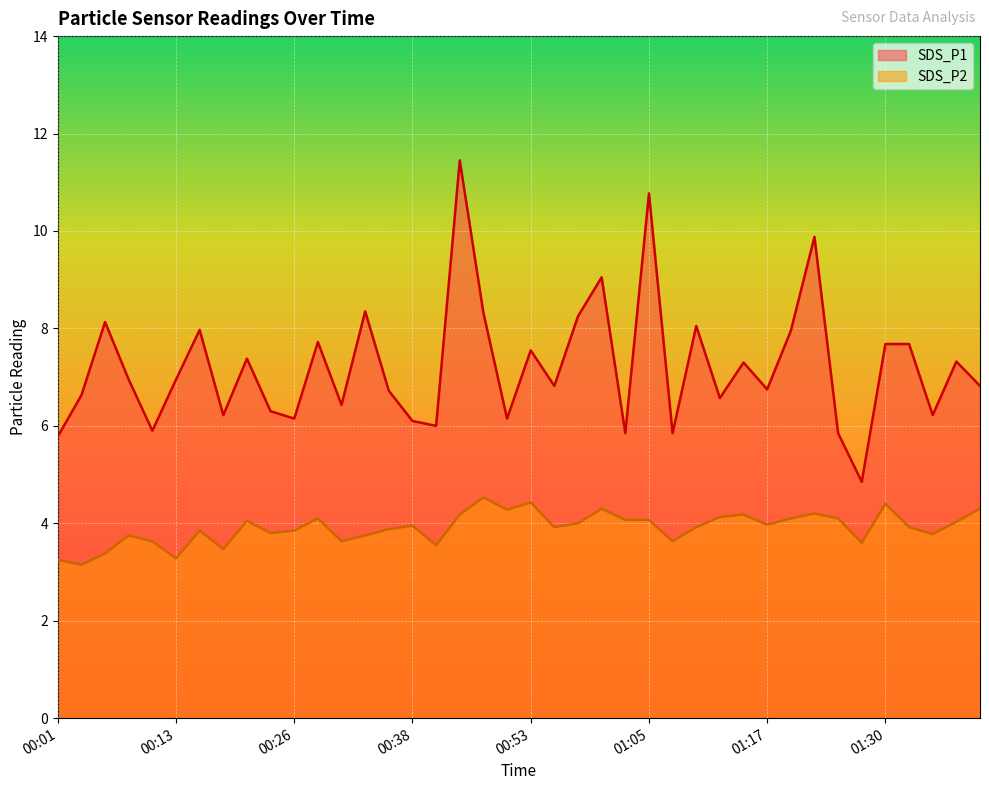

Reading left to right, transcribe all the data shown in this chart.

SDS_P1: 5.8	6.6	8.1	7.0	5.9	7.0	8.0	6.2	7.4	6.3	6.2	7.7	6.4	8.3	6.7	6.1	6.0	11.4	8.3	6.2	7.5	6.8	8.2	9.1	5.8	10.8	5.8	8.1	6.6	7.3	6.8	8.0	9.9	5.8	4.8	7.7	7.7	6.2	7.3	6.8
SDS_P2: 3.2	3.1	3.4	3.8	3.6	3.3	3.9	3.5	4.0	3.8	3.9	4.1	3.6	3.8	3.9	4.0	3.5	4.2	4.5	4.3	4.4	3.9	4.0	4.3	4.1	4.1	3.6	3.9	4.1	4.2	4.0	4.1	4.2	4.1	3.6	4.4	3.9	3.8	4.0	4.3